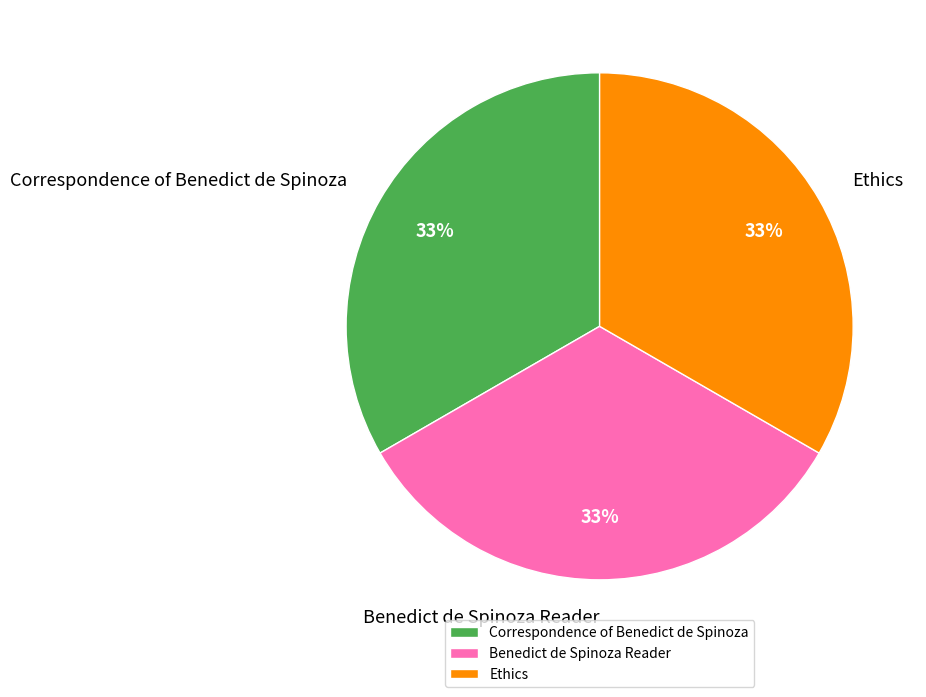

True or false: Ethics accounts for 28% of the total.

False